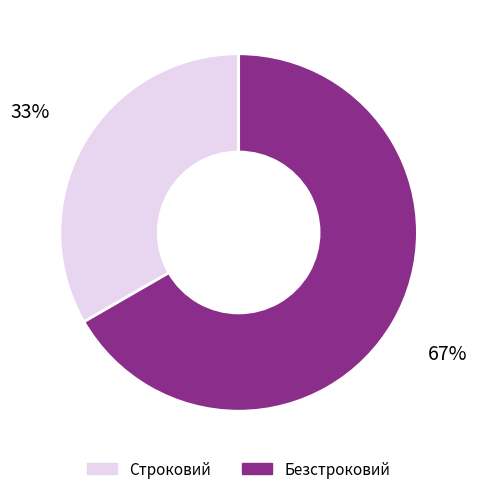

Which has a higher value, Строковий or Безстроковий?

Безстроковий